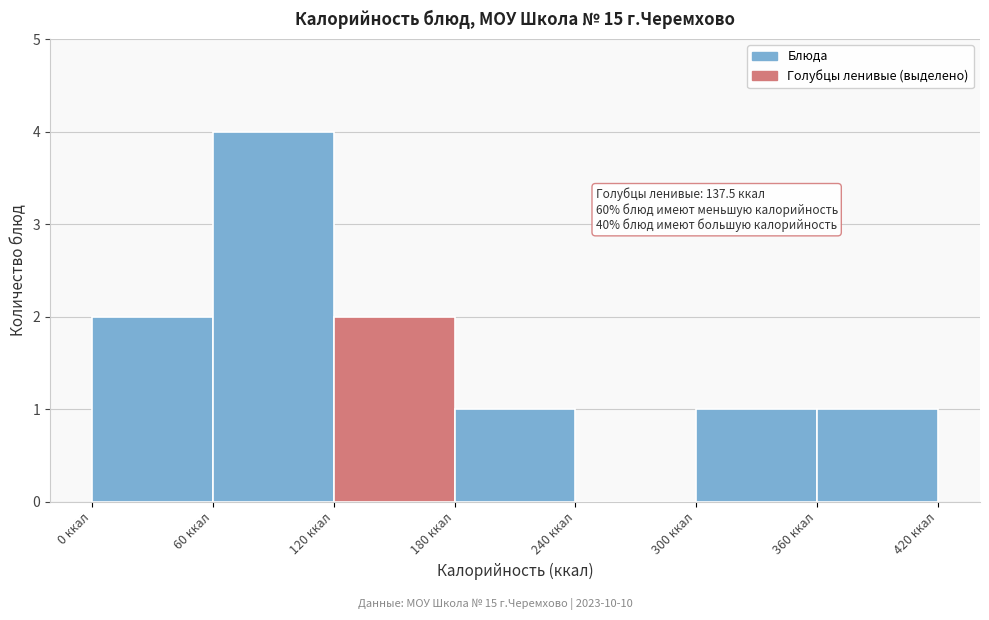

Over which range of the x-axis is the bar tallest?

60 to 120